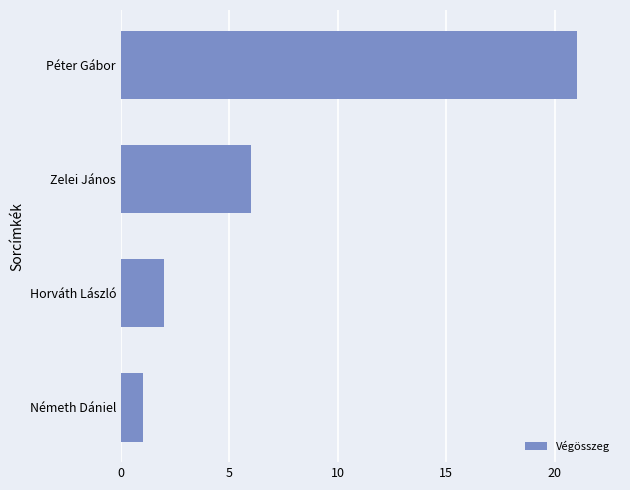

What is the maximum value shown in the chart?

21